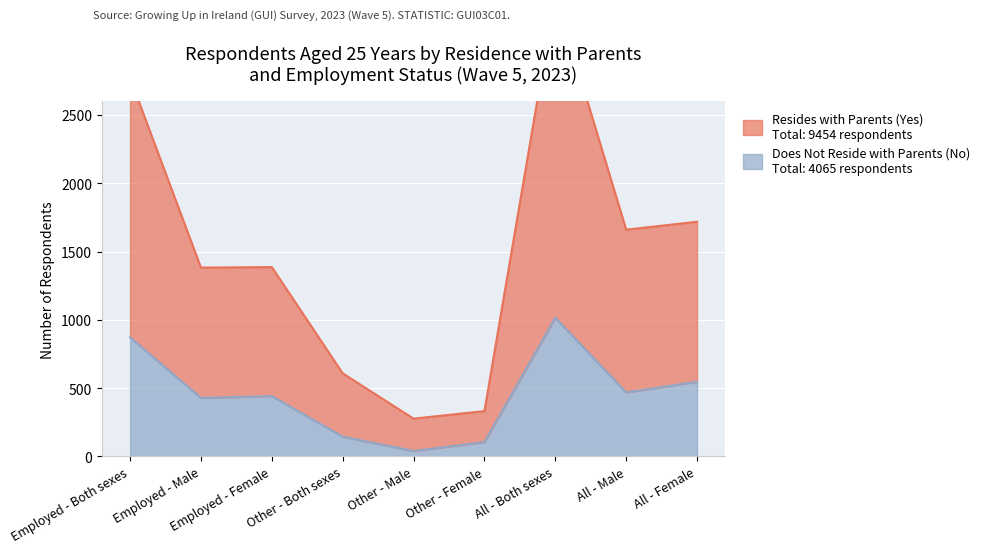

Count the number of data series in this chart.

2